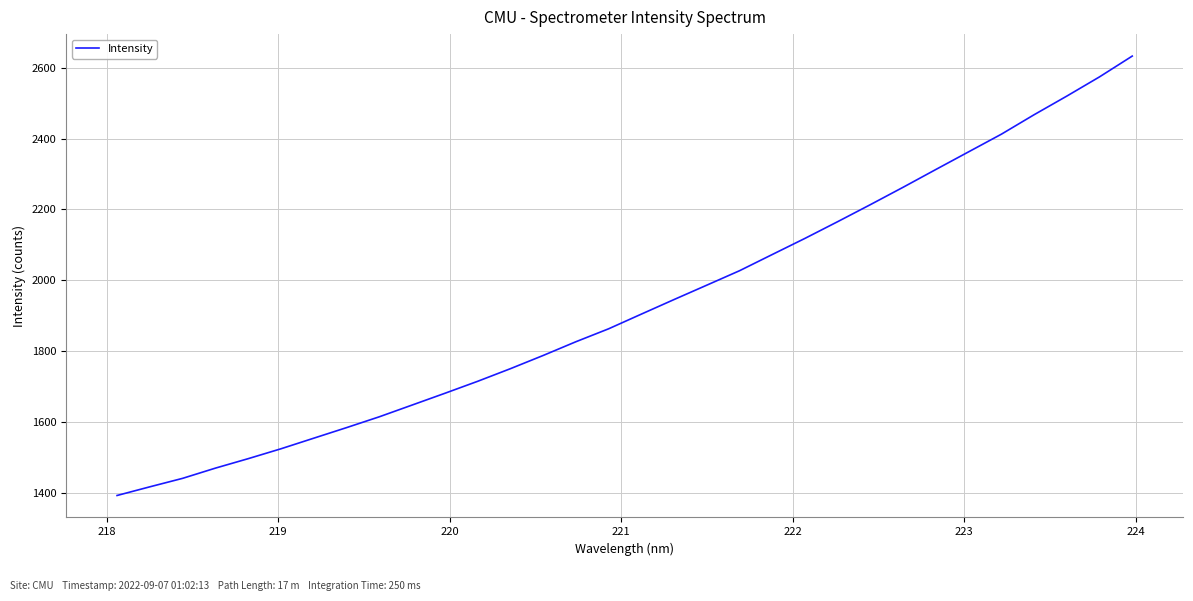

What is the smallest value displayed?

1391.8